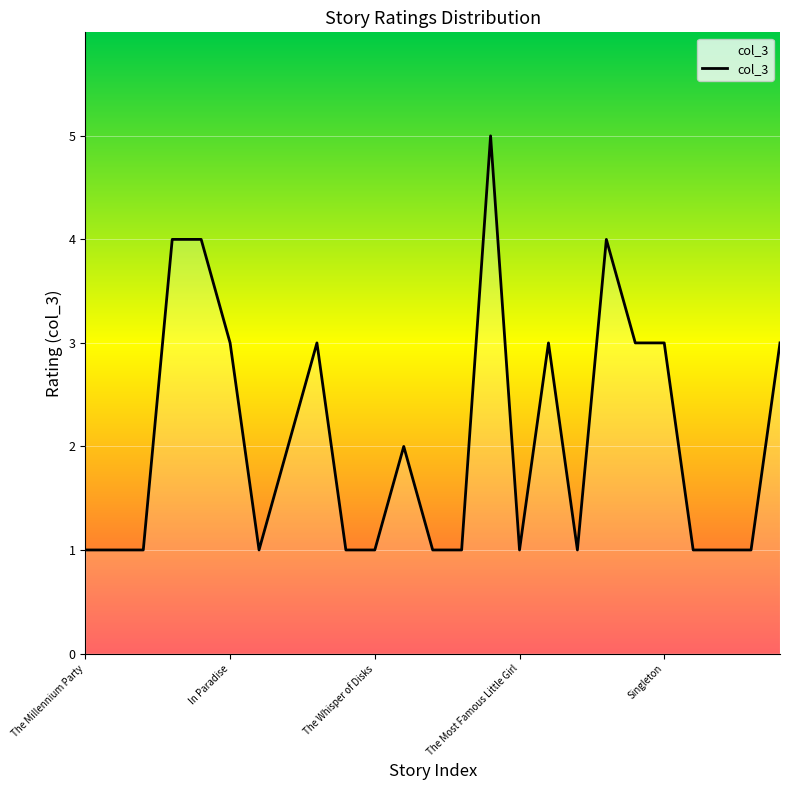

What is the greatest value displayed?

5